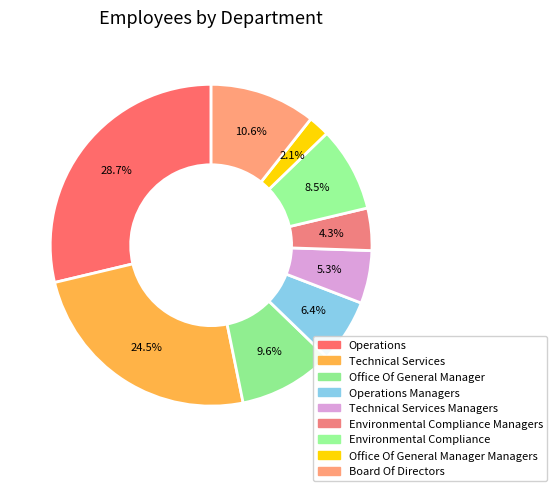

What percentage is the Environmental Compliance Managers slice, to the nearest percent?

4%